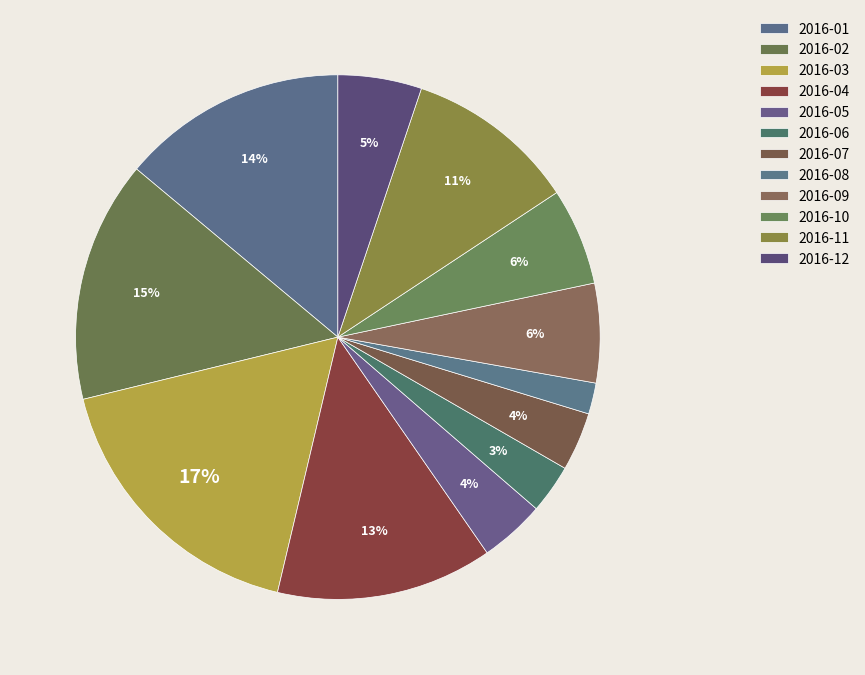

The 2016-07 slice represents 18% of the pie. True or false?

False